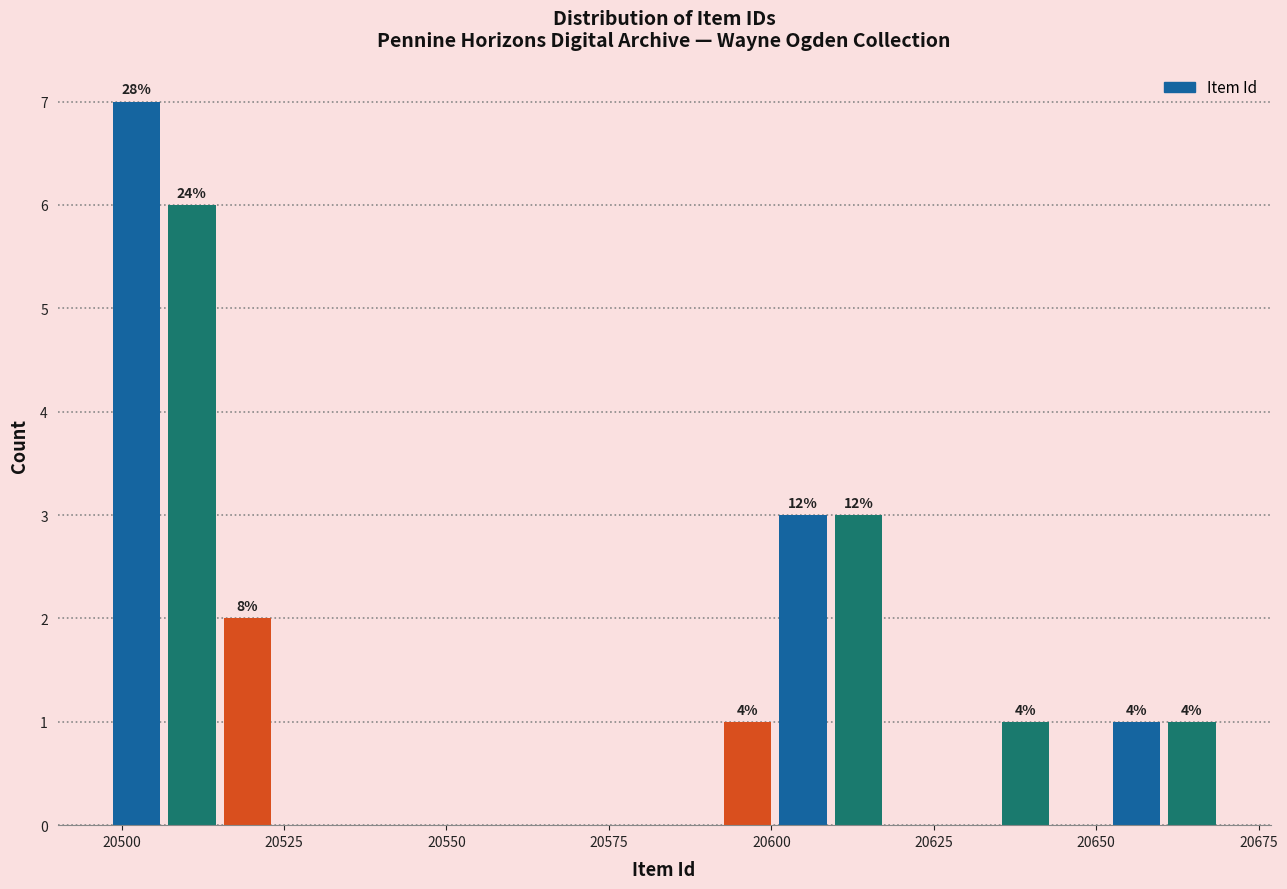

Read against the x-axis, roughly where is the centre of the tallest bar?

20500